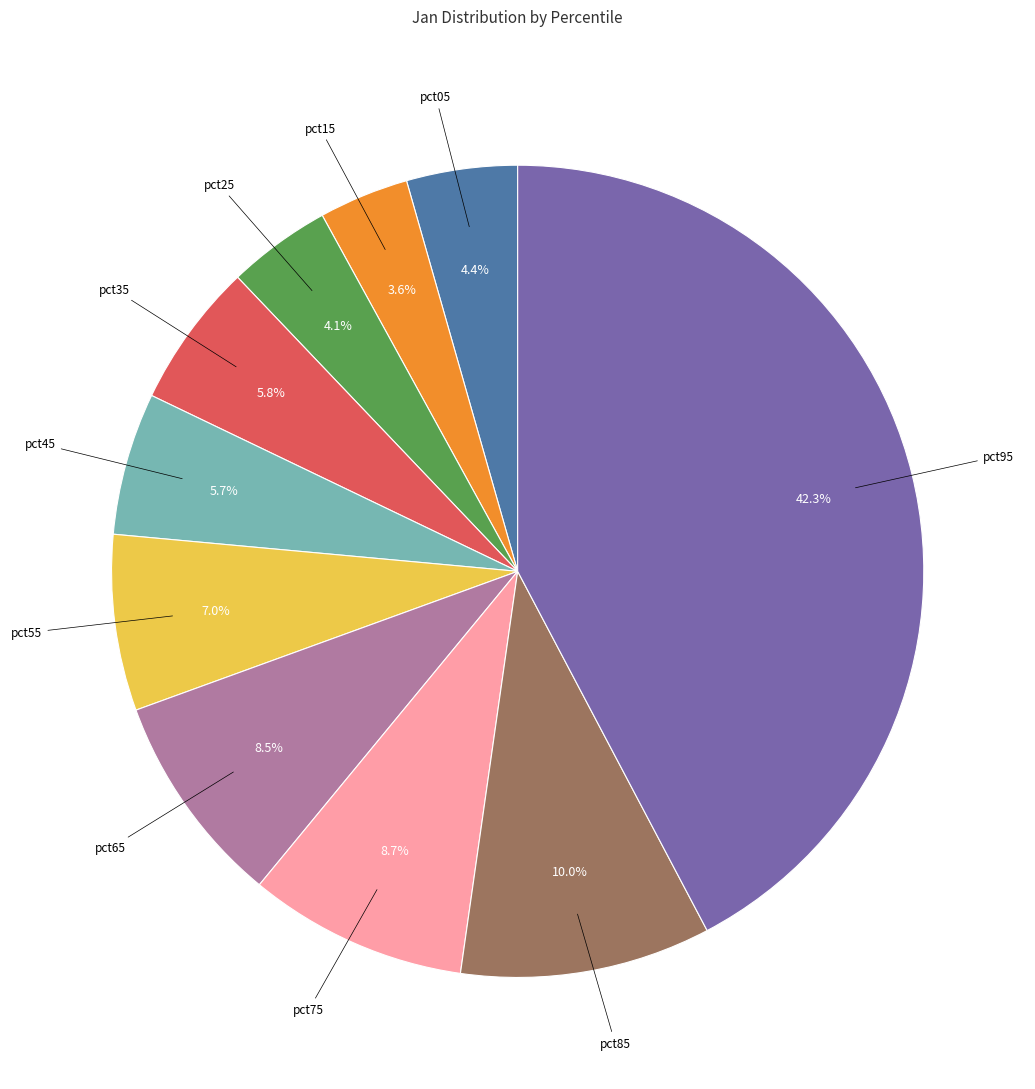

Is there a majority slice in this chart?

No